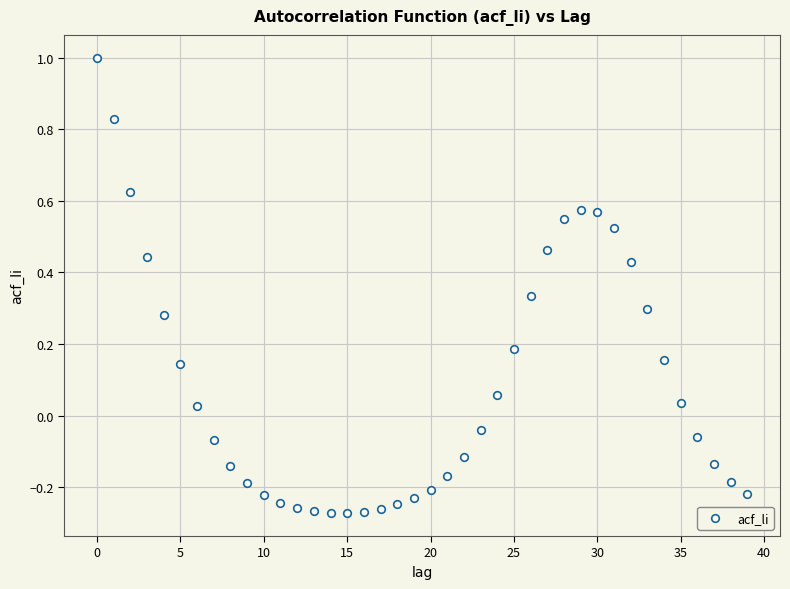

What is the range of Y values (max minus min)?

1.3